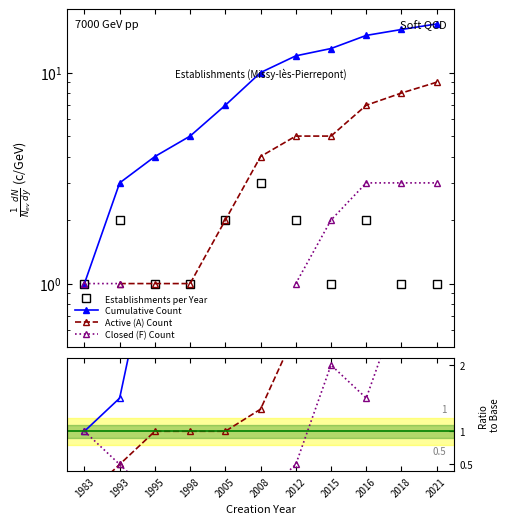

The Cumulative Count series shows 21.1 at 2015. True or false?

False